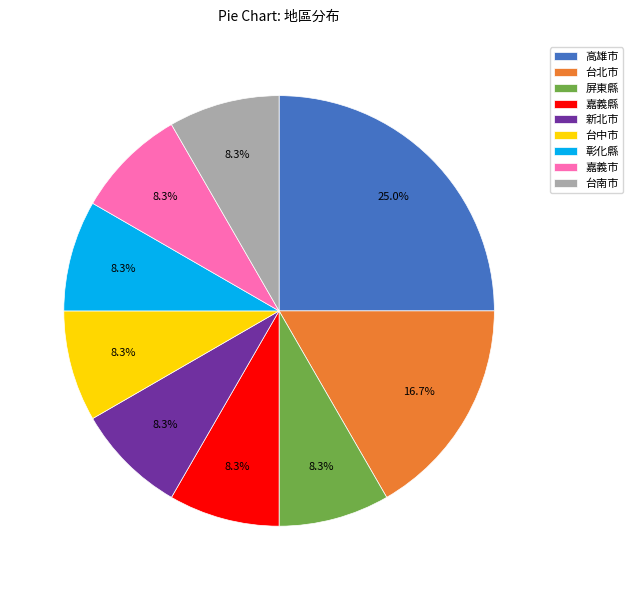

Between 高雄市 and 新北市, which is larger?

高雄市